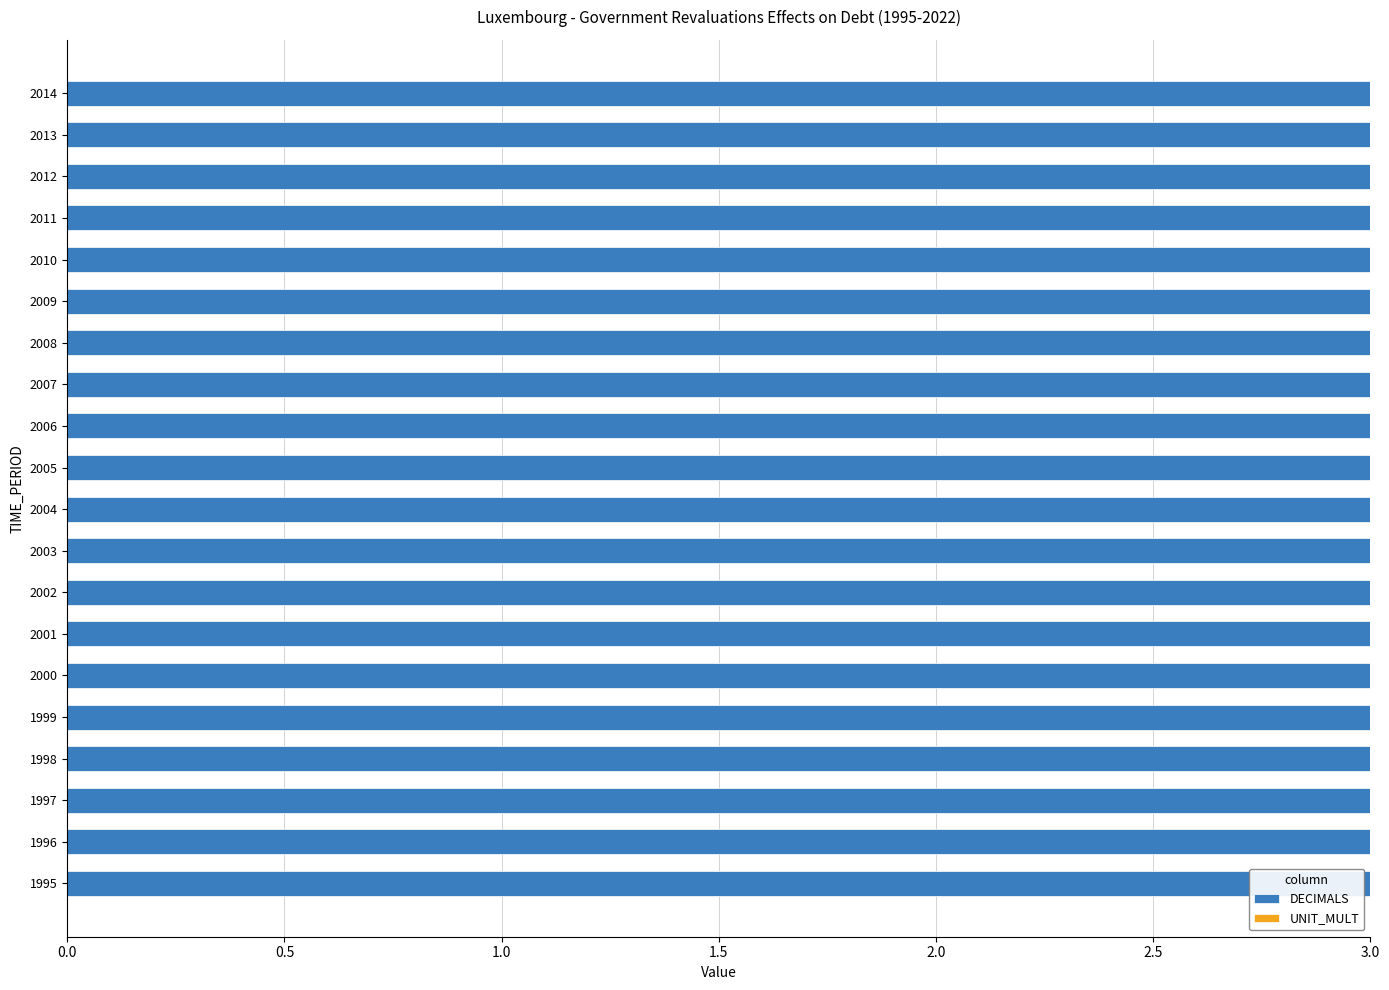

Count the number of data series in this chart.

2